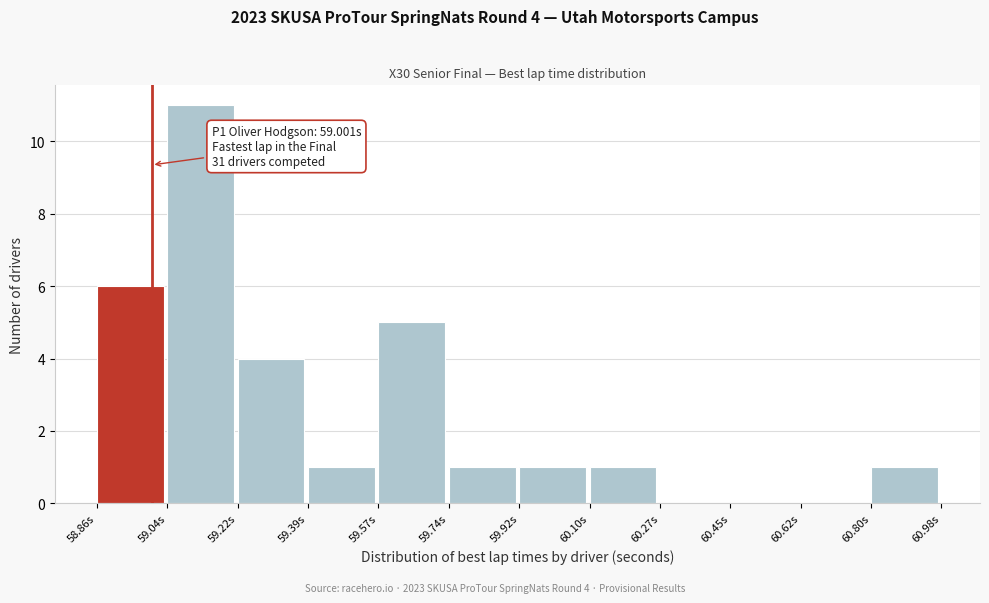

Over which range of the x-axis is the bar tallest?

59.040 to 59.216